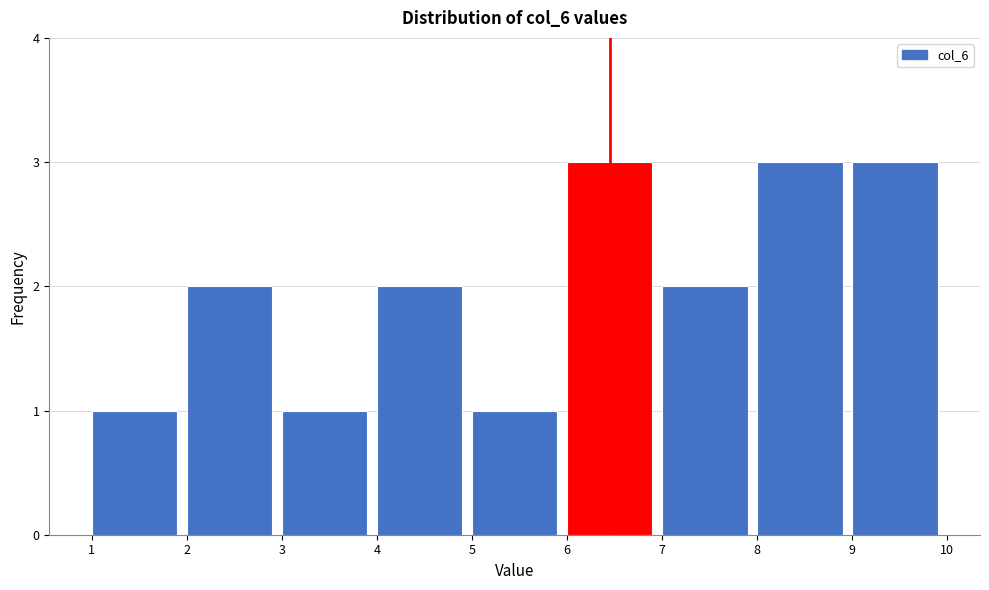

Reading left to right, list every bar in this chart as the range it spans on the x-axis followed by its height. The values are not printed on the chart, so give them approximately, as read against the axis.

1 to 2: 1
2 to 3: 2
3 to 4: 1
4 to 5: 2
5 to 6: 1
6 to 7: 3
7 to 8: 2
8 to 9: 3
9 to 10: 3